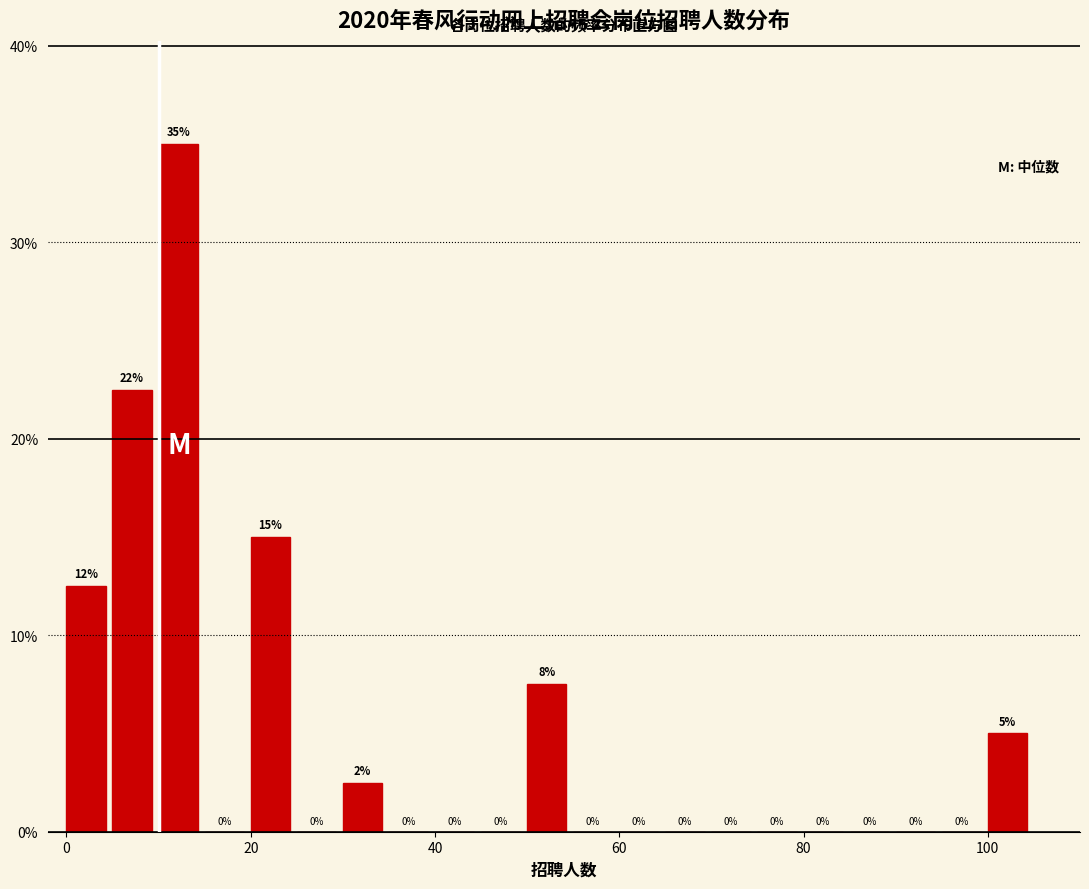

Read against the x-axis, roughly where is the centre of the tallest bar?

12